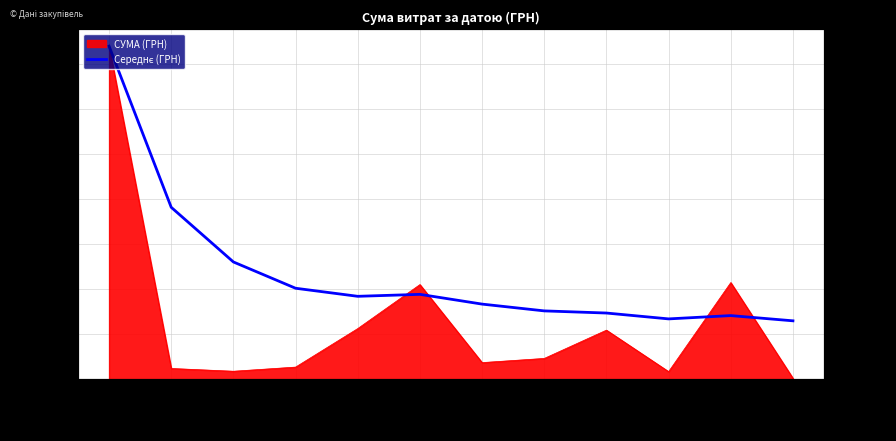

What is the change in value from 18.03.2016 to 14.09.2016?

-33962.9